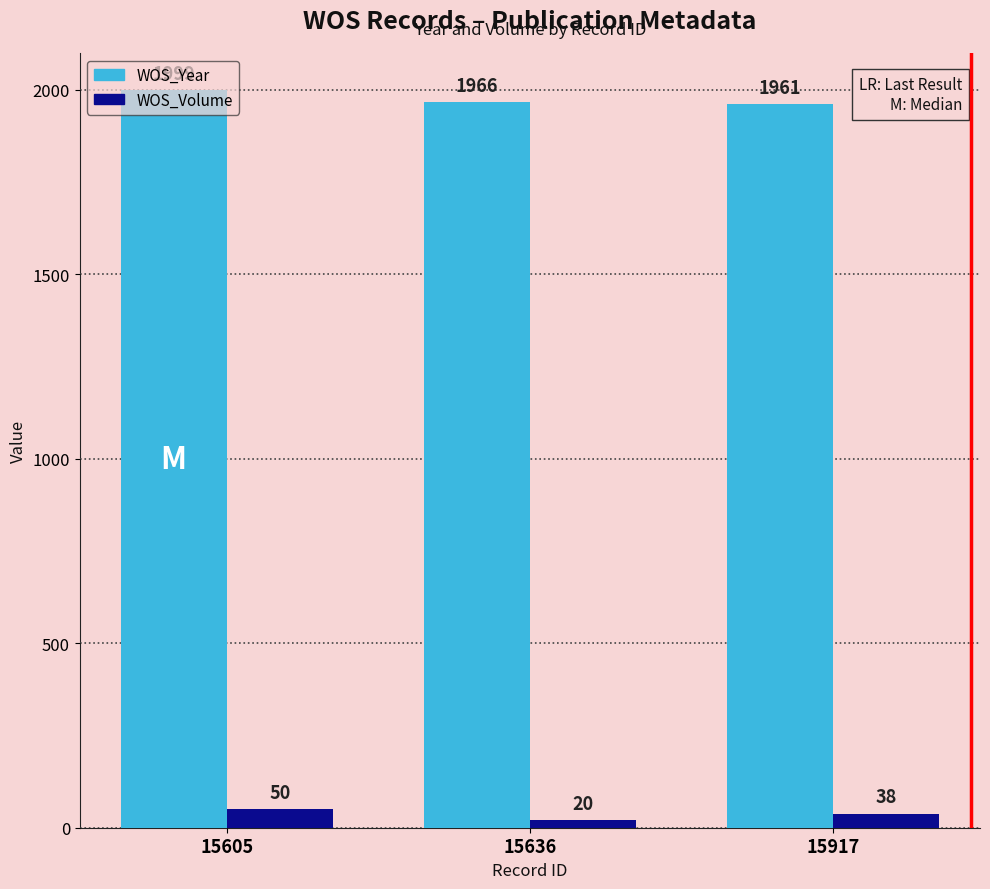

How many values in the WOS_Volume series are below 38?

1